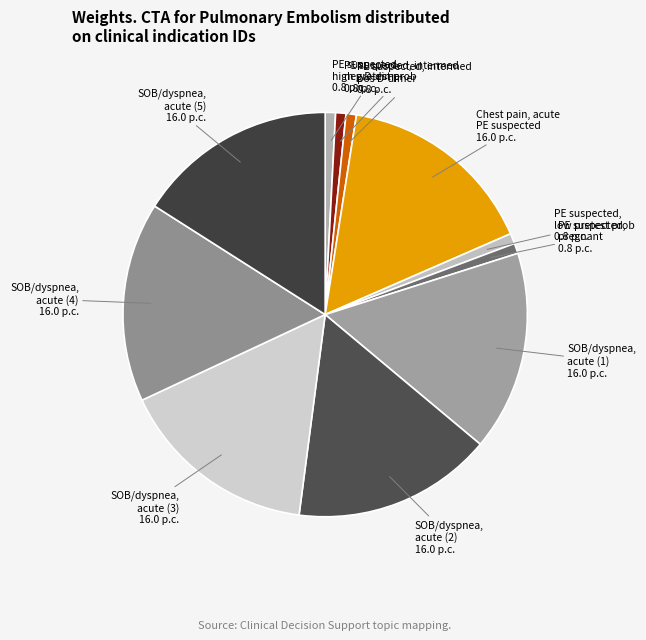

Does any single category account for the majority?

No